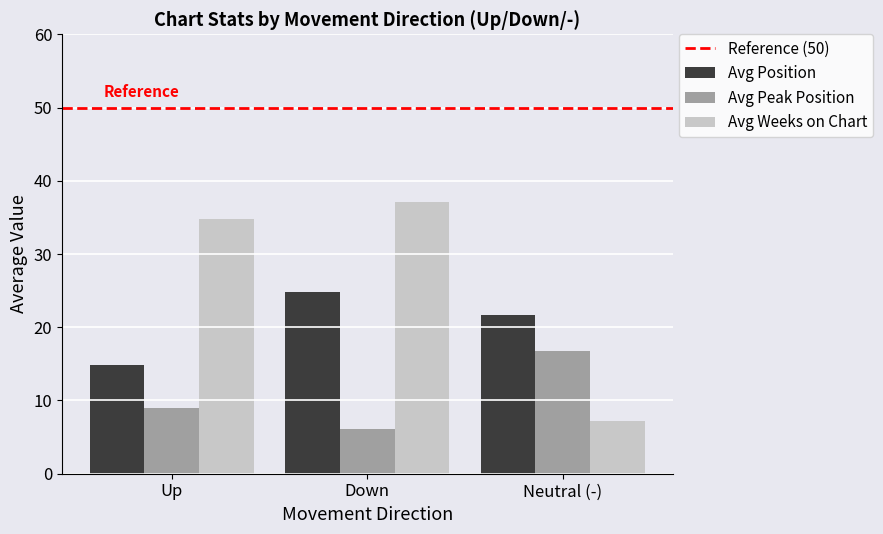

How many categories are shown in the chart?

3